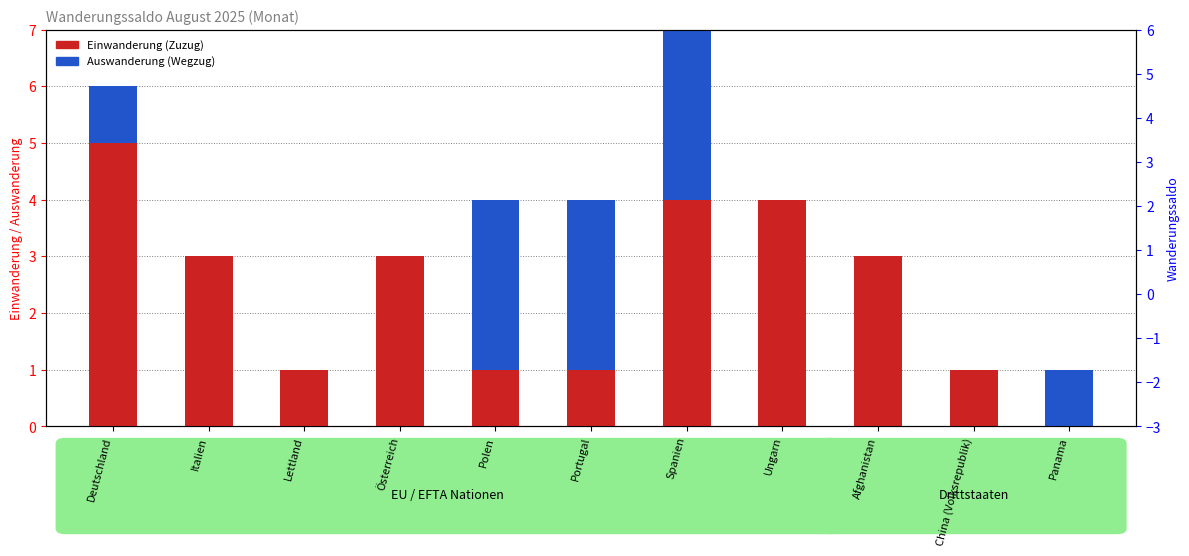

Reading left to right, what are all the values shown in this chart?

Einwanderung (Zuzug): Deutschland=5	Italien=3	Lettland=1	Österreich=3	Polen=1	Portugal=1	Spanien=4	Ungarn=4	Afghanistan=3	China (Volksrepublik)=1	Panama=0
Auswanderung (Wegzug): Deutschland=1	Italien=0	Lettland=0	Österreich=0	Polen=3	Portugal=3	Spanien=3	Ungarn=0	Afghanistan=0	China (Volksrepublik)=0	Panama=1